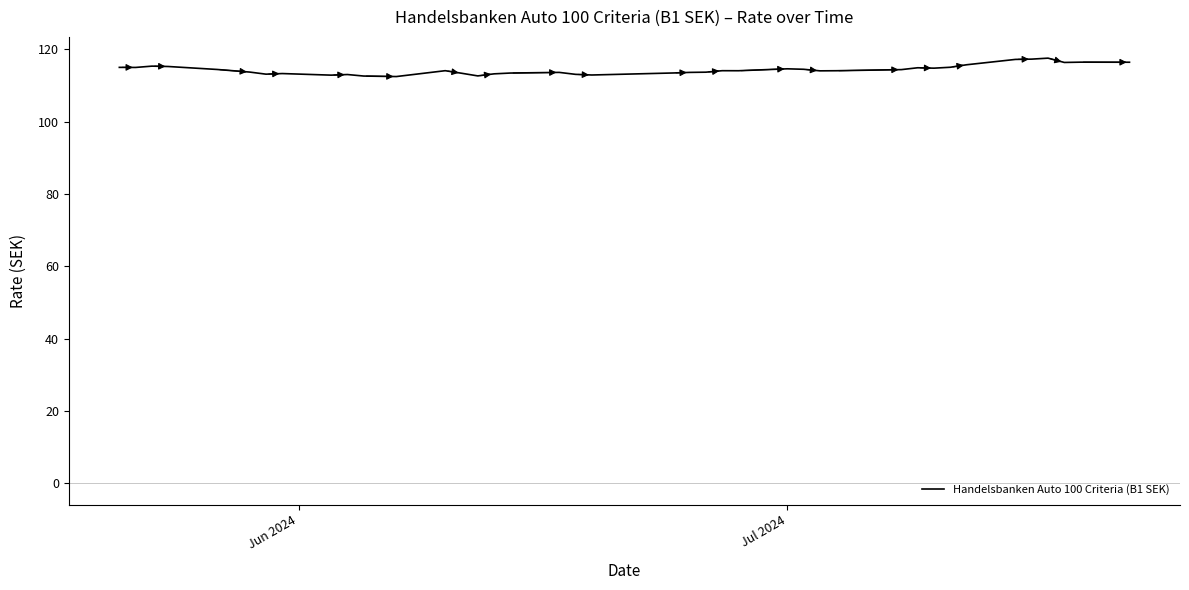

What is the greatest value displayed?

117.6